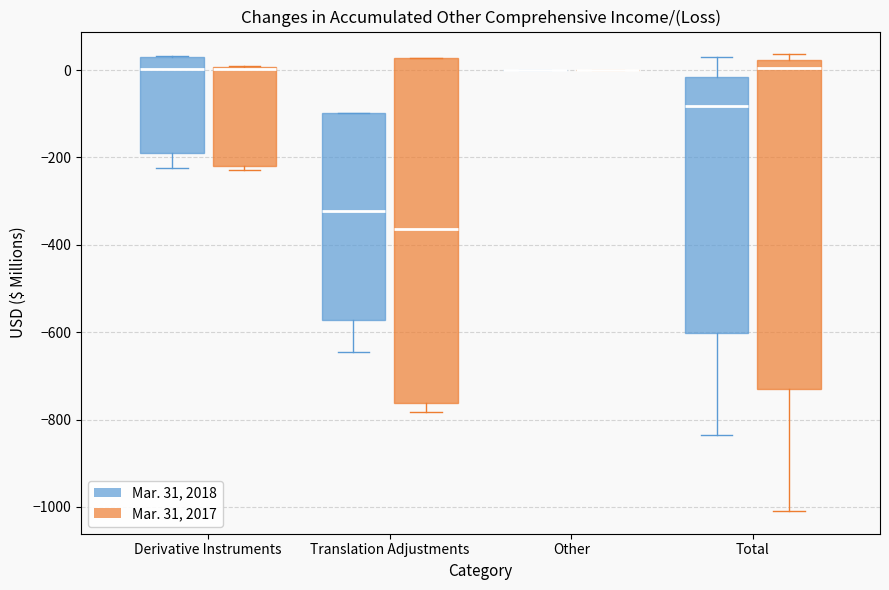

Reading left to right, read every box against the y-axis: the position of its median line, the range the box covers, and the ends of its whiskers. The values are not printed on the chart, so give them approximately, as read against the axis.

Derivative Instruments (Mar. 31, 2018): median 0, box -180 to 40, whiskers -220 to 40
Derivative Instruments (Mar. 31, 2017): median 0, box -220 to 0, whiskers -220 (just below the box's lower edge) to 0
Translation Adjustments (Mar. 31, 2018): median -320, box -580 to -100, whiskers -640 to -100
Translation Adjustments (Mar. 31, 2017): median -360, box -760 to 20, whiskers -780 to 20
Other (Mar. 31, 2018): box collapsed to a line at 0, whiskers 0 to 0
Other (Mar. 31, 2017): box collapsed to a line at 0, whiskers 0 to 0
Total (Mar. 31, 2018): median -80, box -600 to -20, whiskers -840 to 40
Total (Mar. 31, 2017): median 0, box -720 to 20, whiskers -1000 to 40